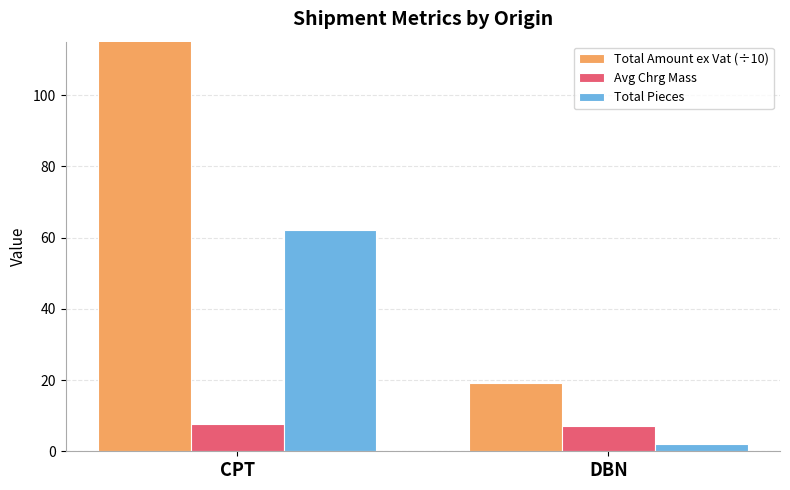

Rank the categories by Total Pieces value from lowest to highest.

DBN, CPT